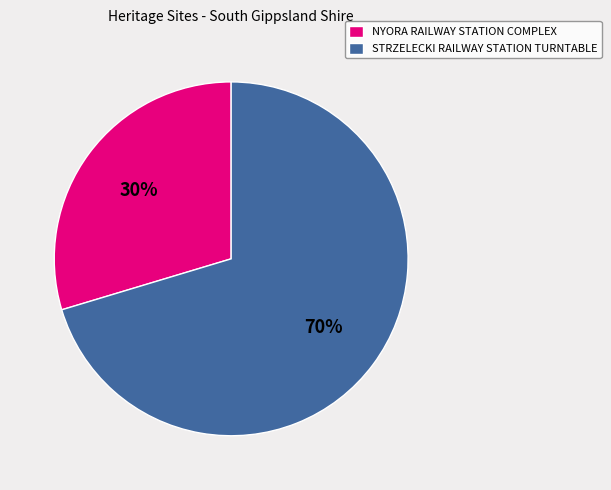

What is the largest slice in the pie chart?

STRZELECKI RAILWAY STATION TURNTABLE